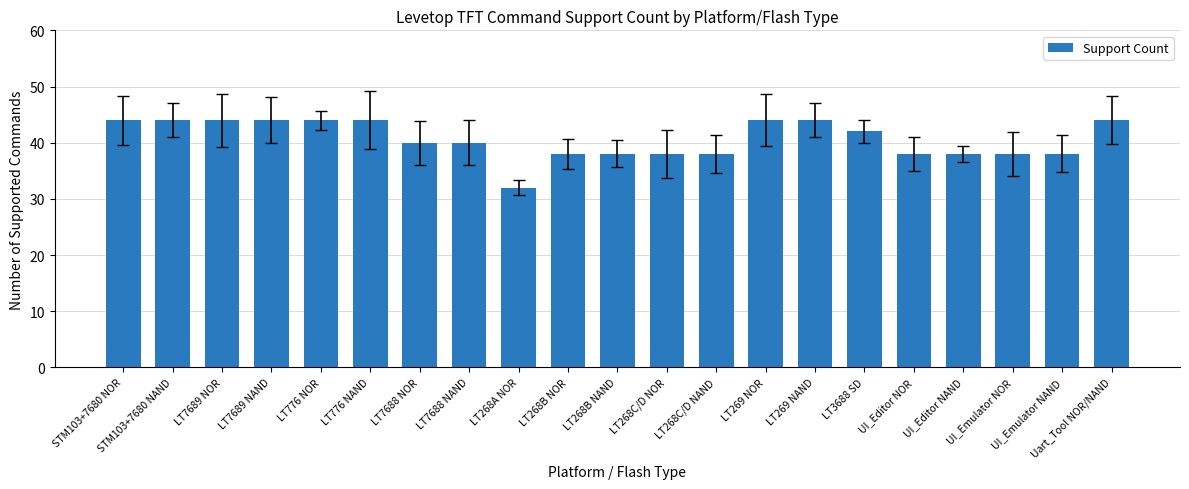

What is the sum of the values at LT268A NOR and LT776 NAND?

76